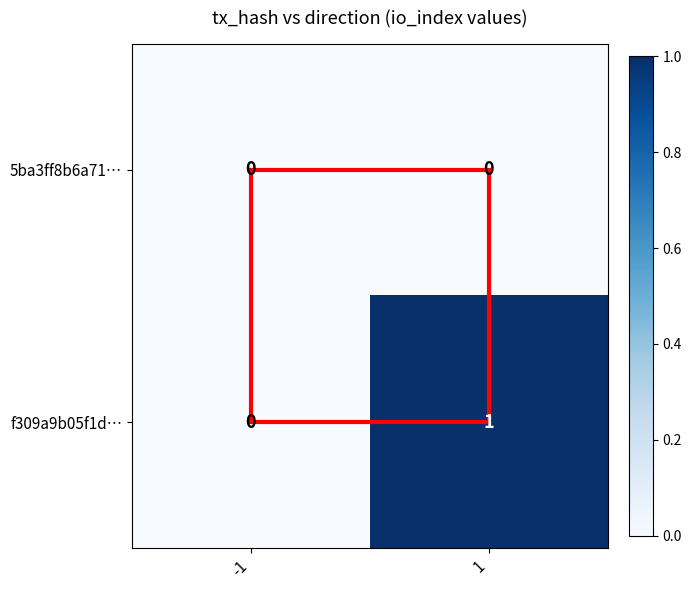

What is the greatest value displayed?

1